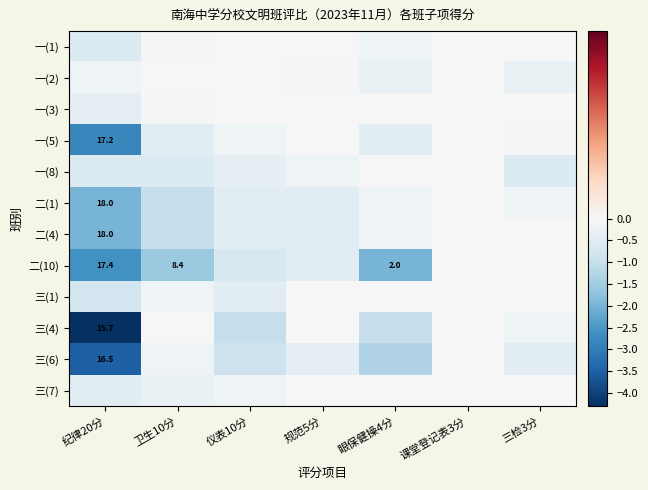

How many values in 二(4) are below zero?

5